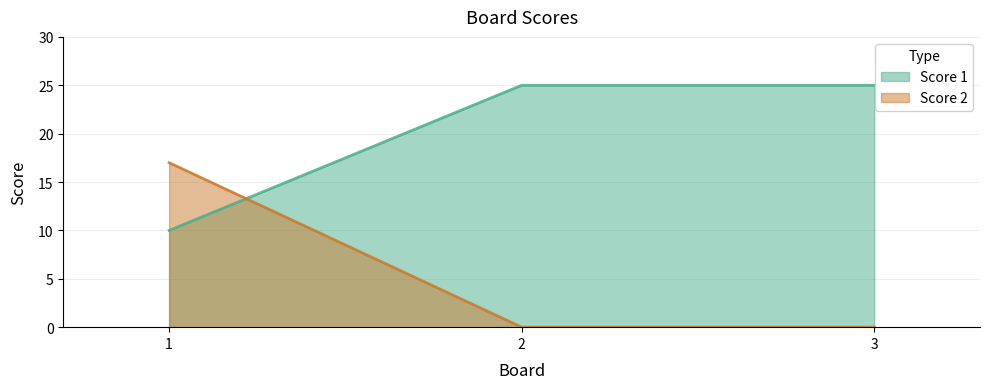

Which series has the largest total across all categories?

Score 1